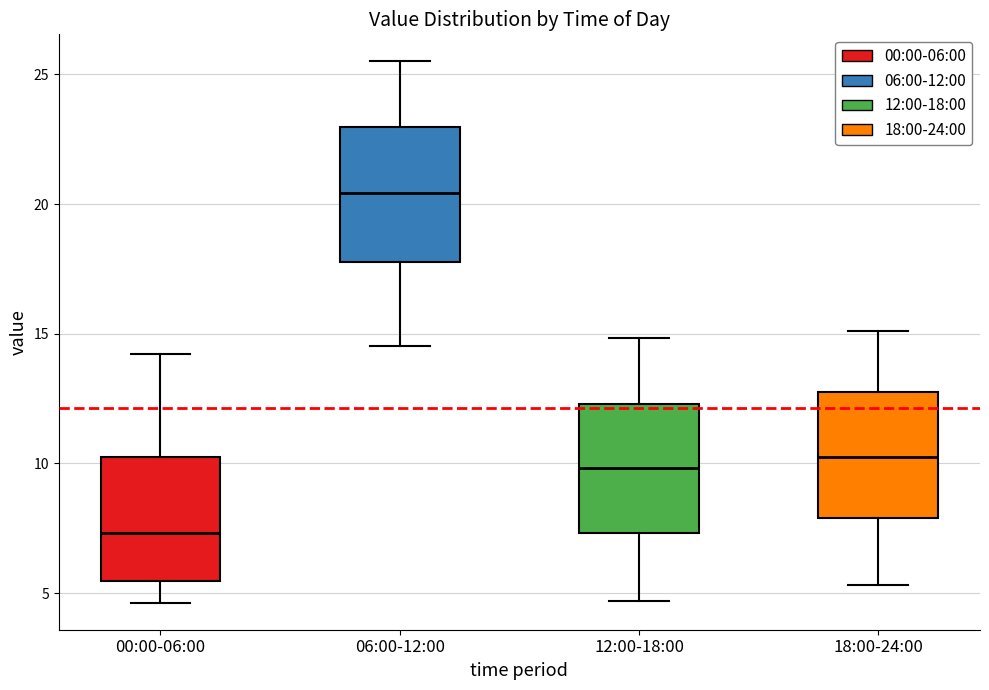

Which box has the lowest median line?

00:00-06:00